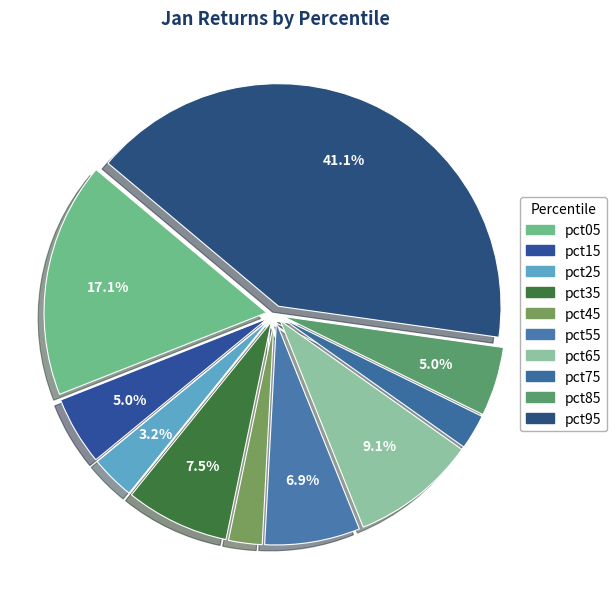

Is it true that pct25 is 3% of the pie?

True